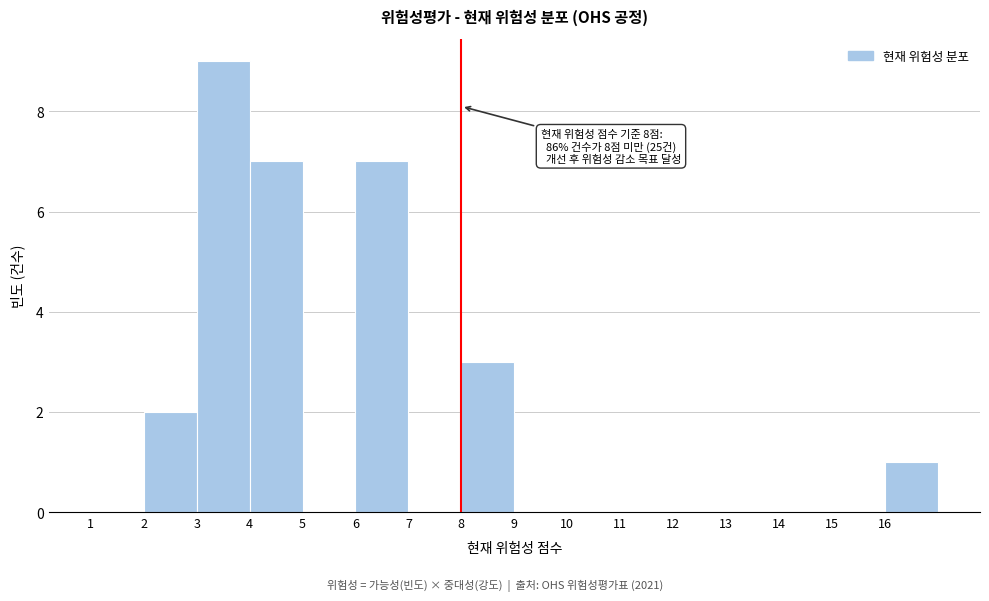

Which range on the x-axis has the tallest bar?

3 to 4